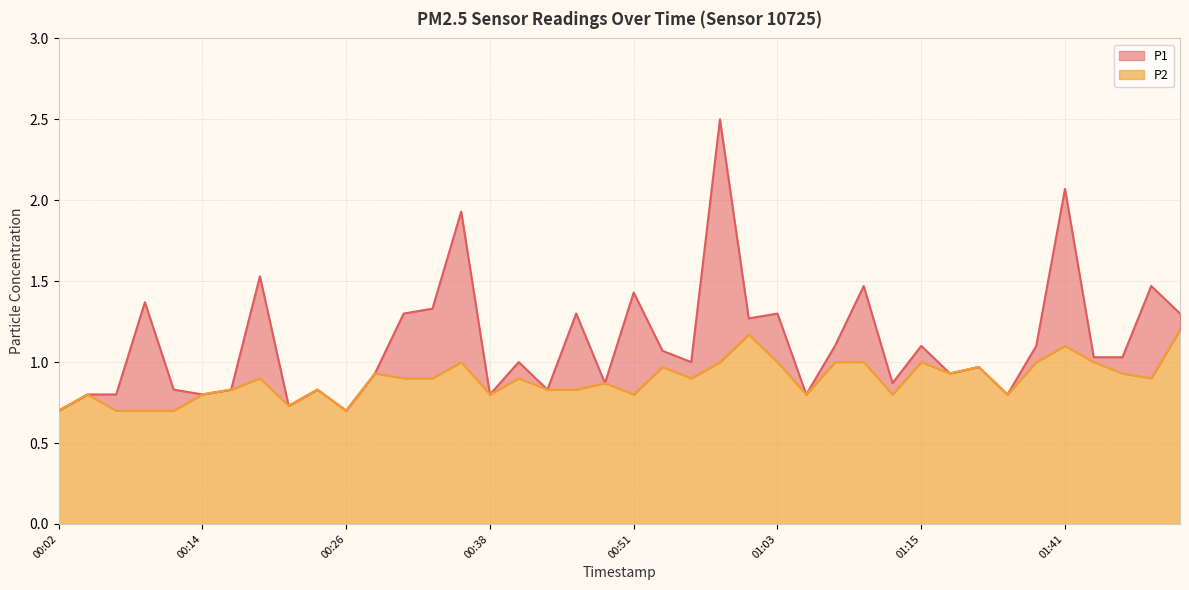

What is the difference between the second highest and minimum values in the P2 series?

0.5